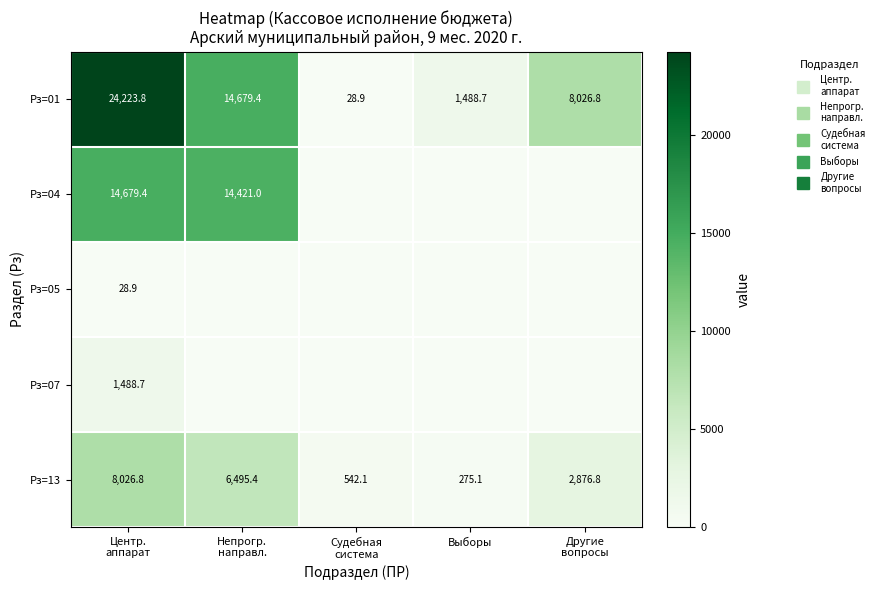

Which has a higher value, Непрогр.
направл. or Выборы?

Непрогр.
направл.